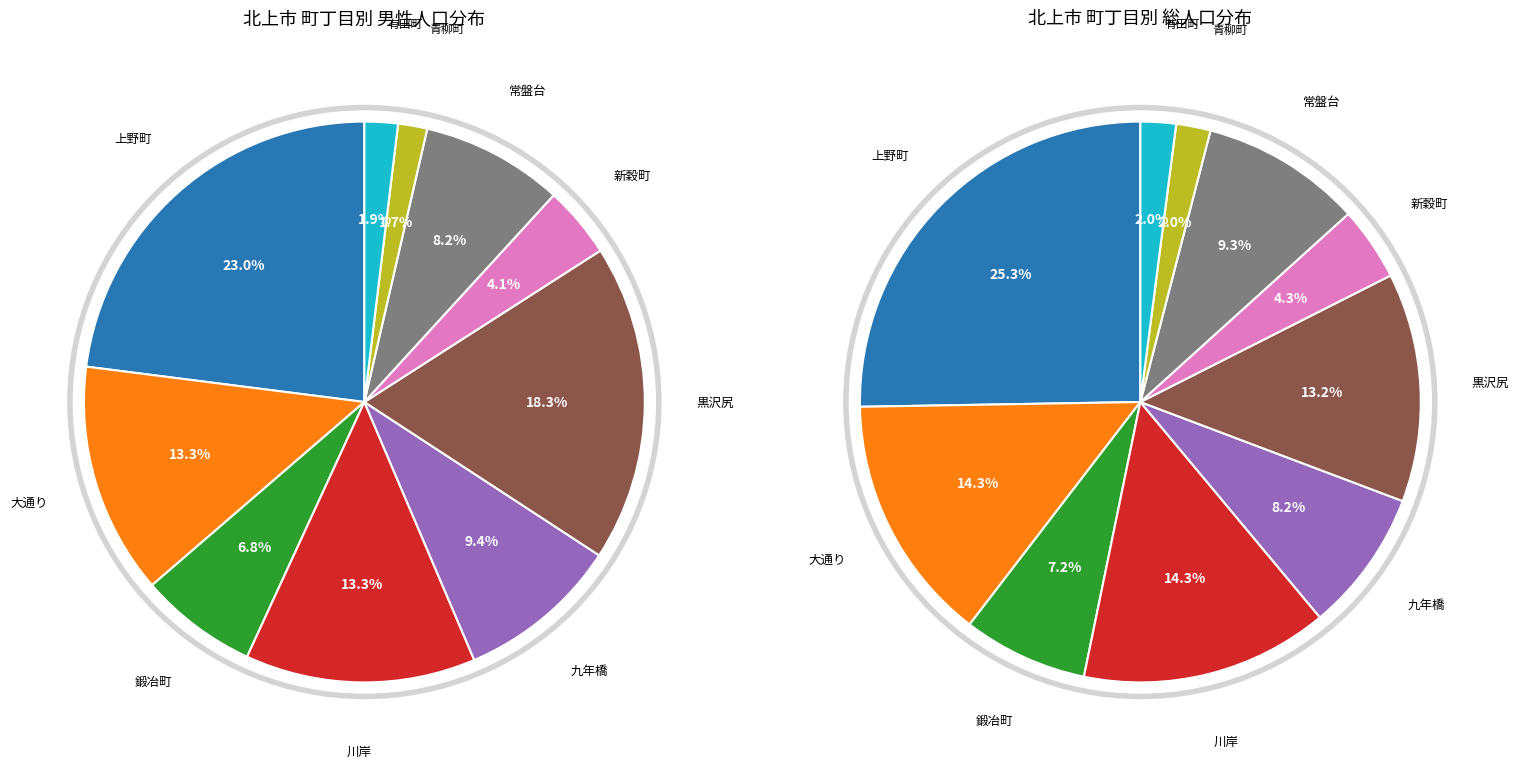

True or false: 大通り accounts for 13% of the total.

True